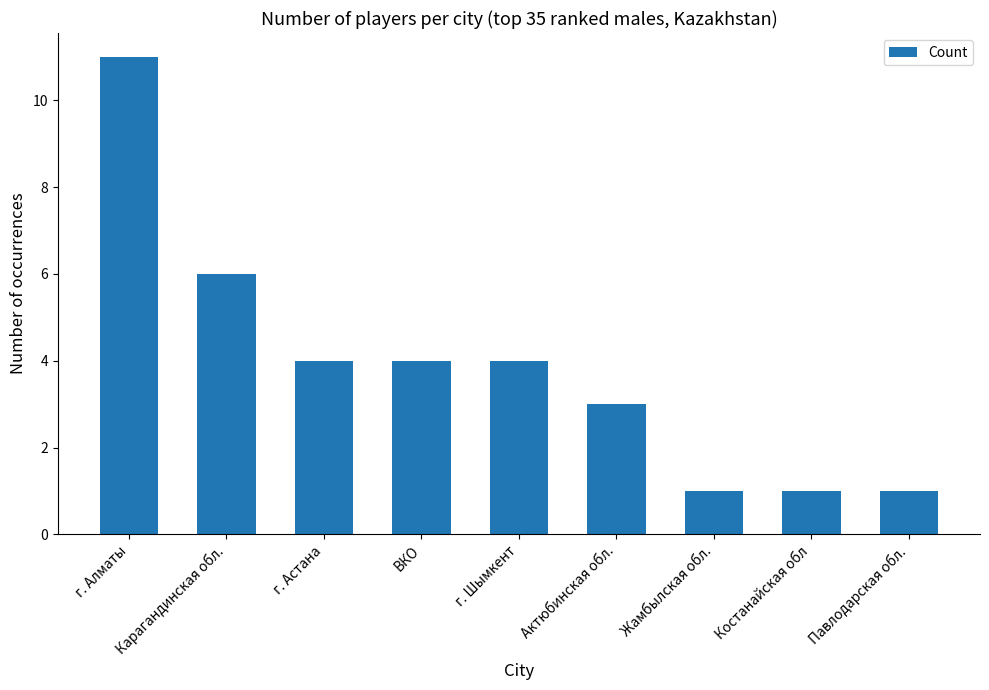

What is the minimum value shown in the chart?

1